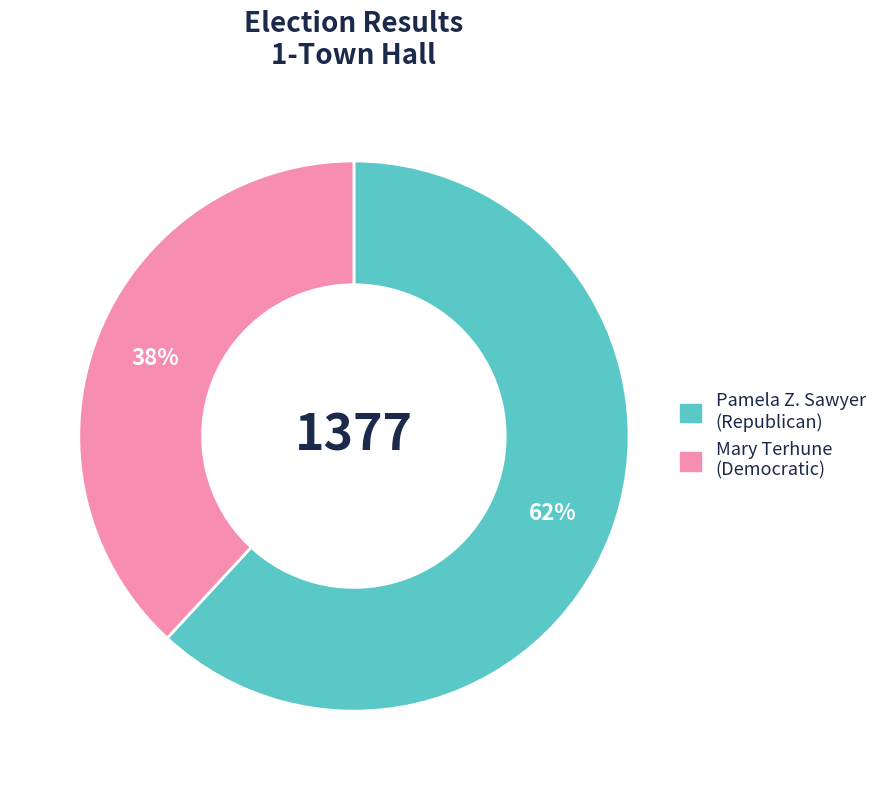

To the nearest percent, what is the average slice percentage?

50%